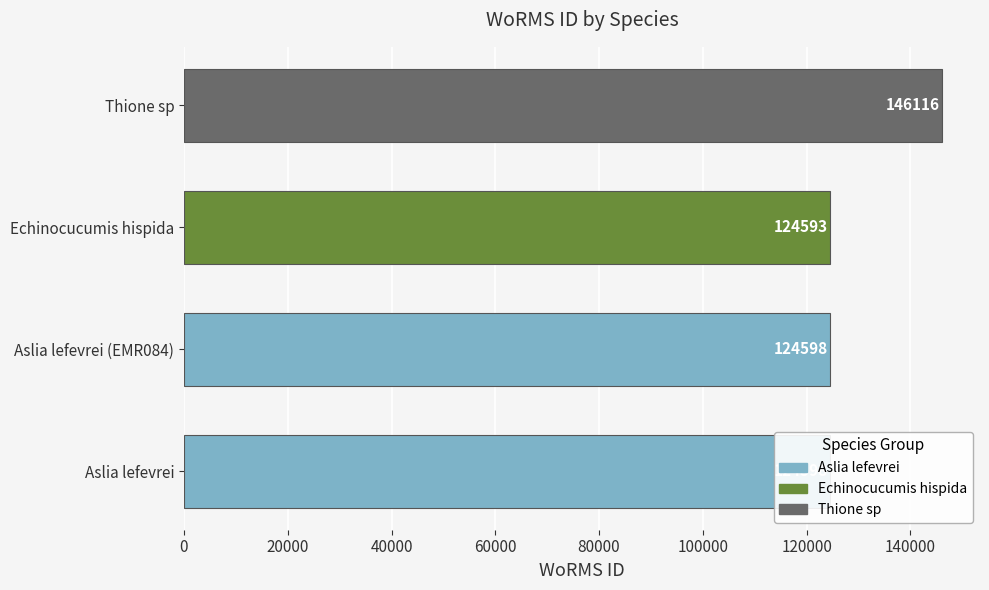

Read the value at Aslia lefevrei (EMR084), to the nearest 10.

124600